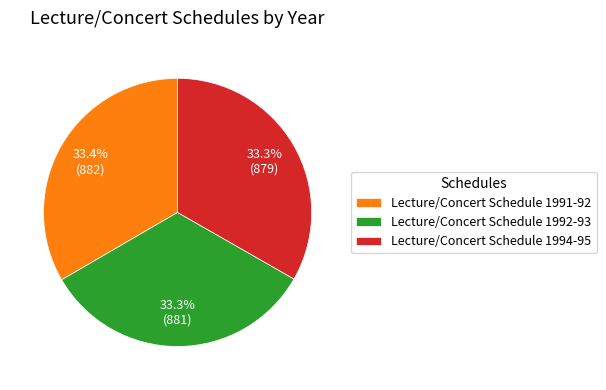

How many slices are in this pie chart?

3